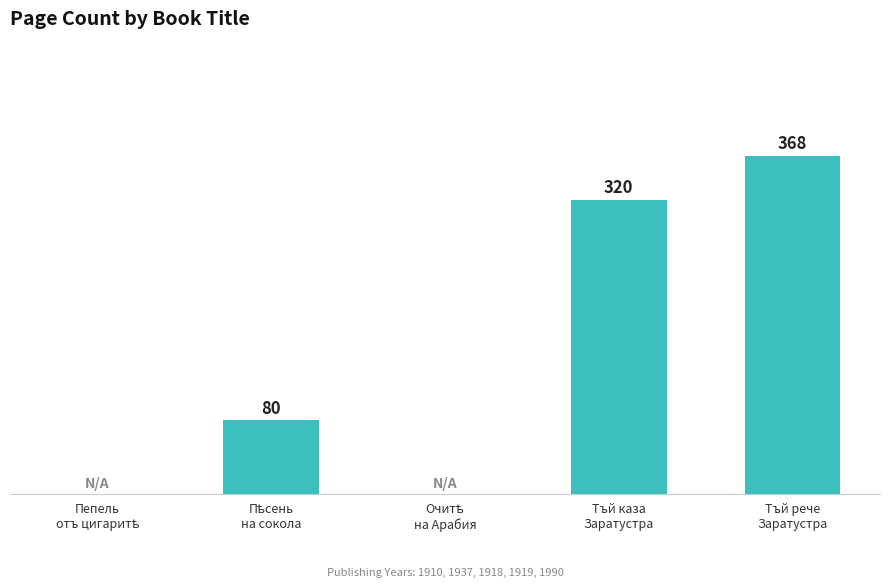

Which has a higher value, Пѣсень
на сокола or Пепель
отъ цигаритѣ?

Пѣсень
на сокола